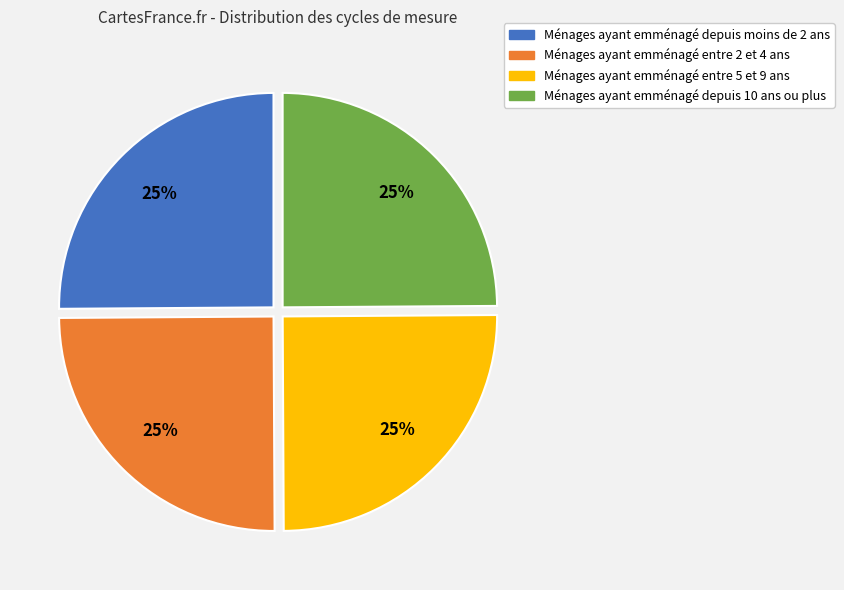

To the nearest percent, what is the average slice percentage?

25%